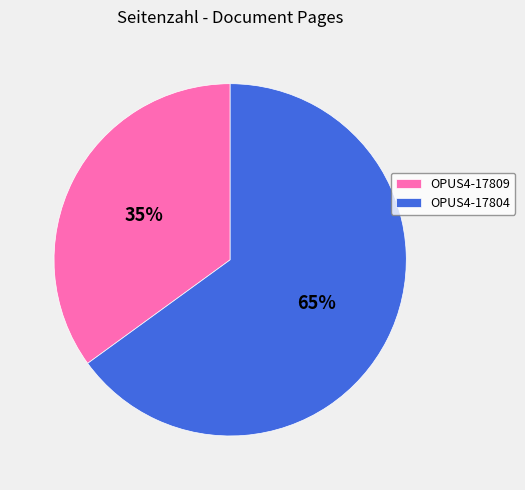

To the nearest percent, what portion does OPUS4-17804 represent?

65%